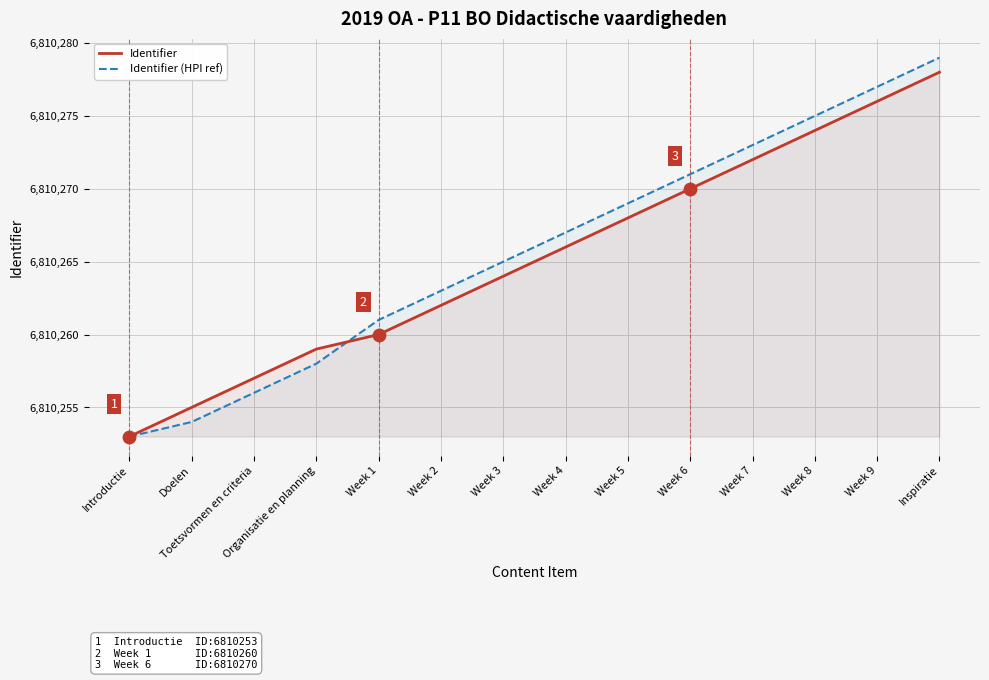

At how many categories does at least one series exceed 6810266?

7